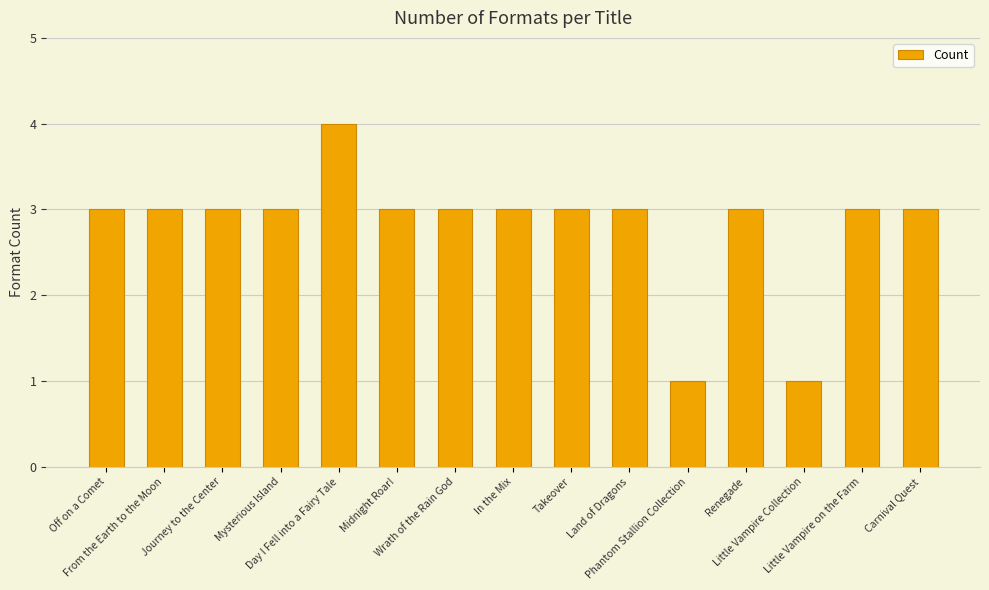

Which label corresponds to the largest value in the chart?

Day I Fell into a Fairy Tale